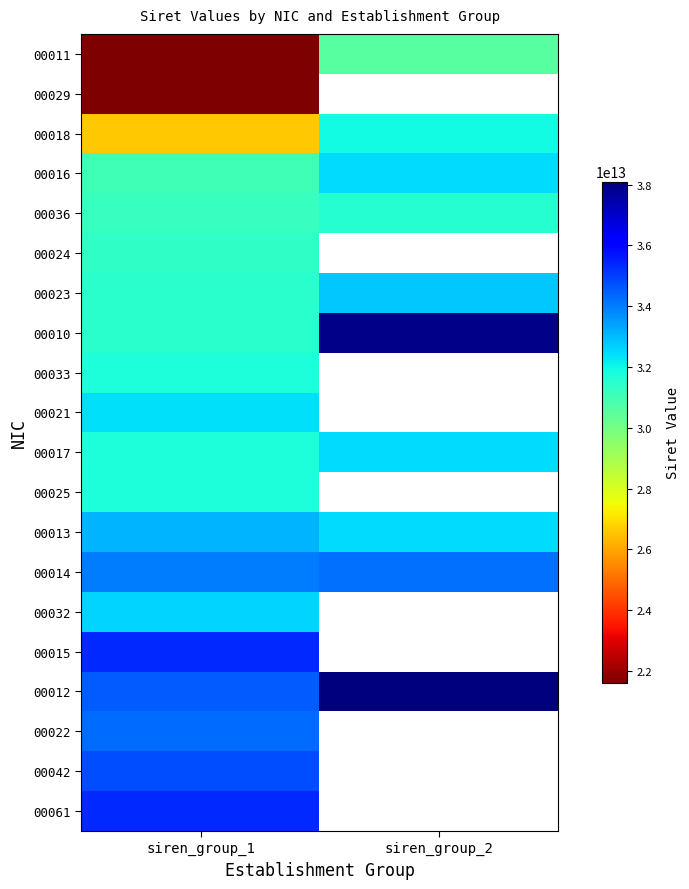

What is the sum of the 00017 values at siren_group_2 and siren_group_1?

64222705800034.0